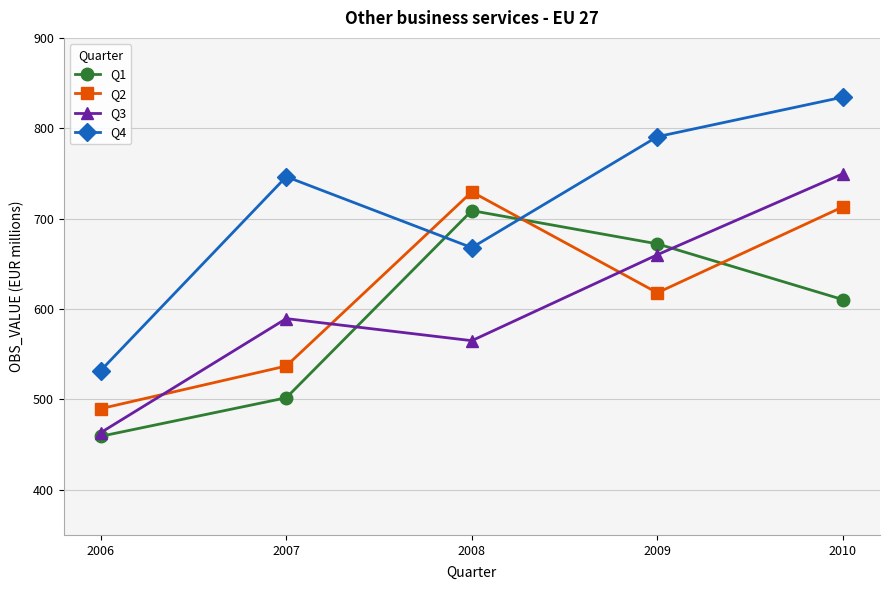

The value of Q3 at 2006 is 193.1. True or false?

False